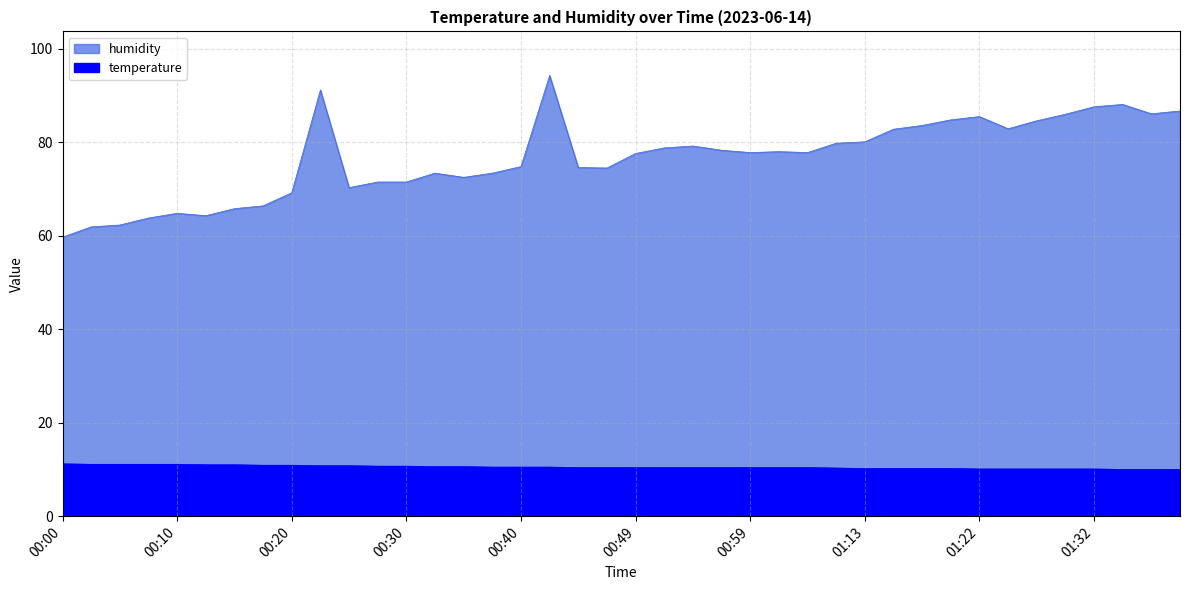

The humidity series shows 95.7 at 00:08. True or false?

False